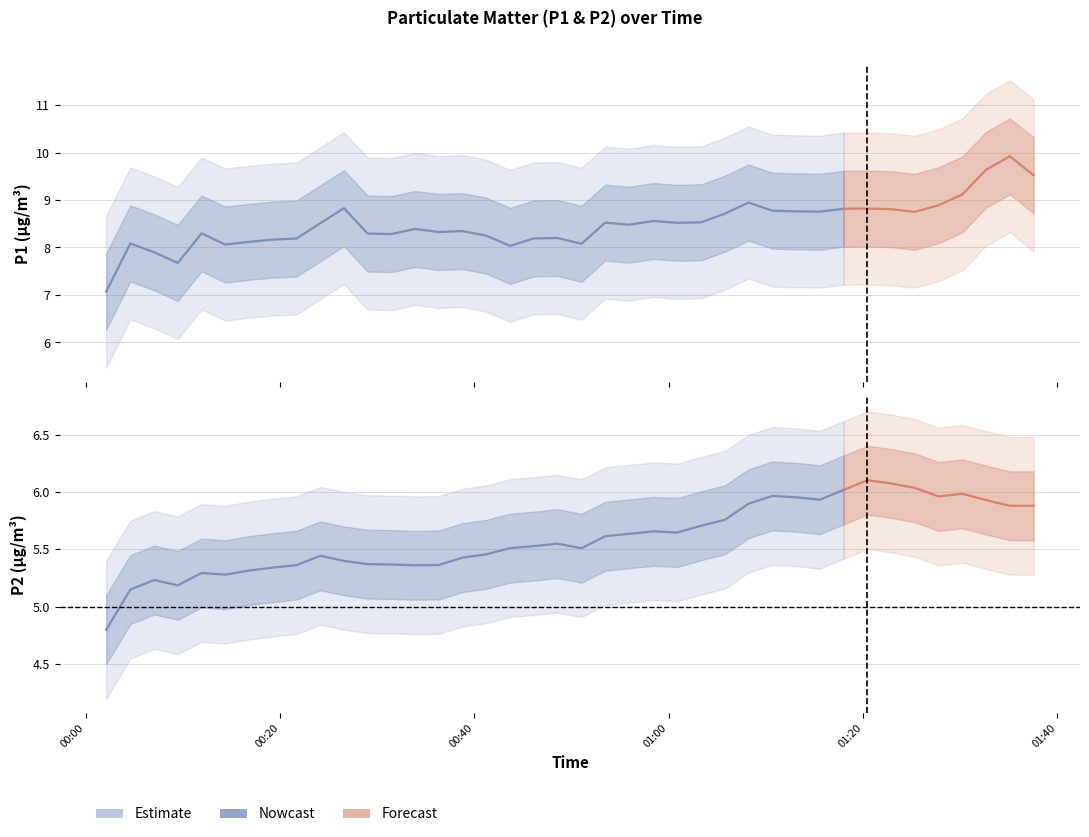

Which series changed the most between 2024-03-22T00:24:08 and 2024-03-22T01:37:33?

P1